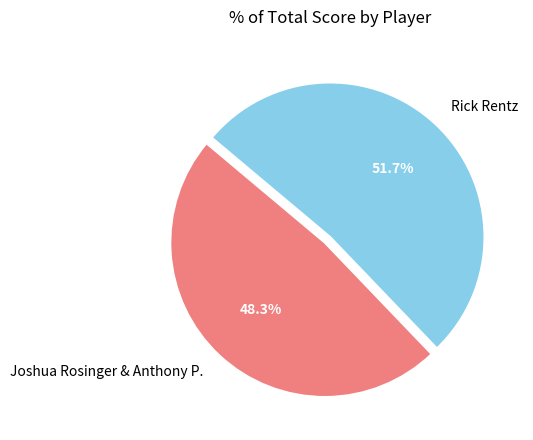

Is there a majority slice in this chart?

Yes